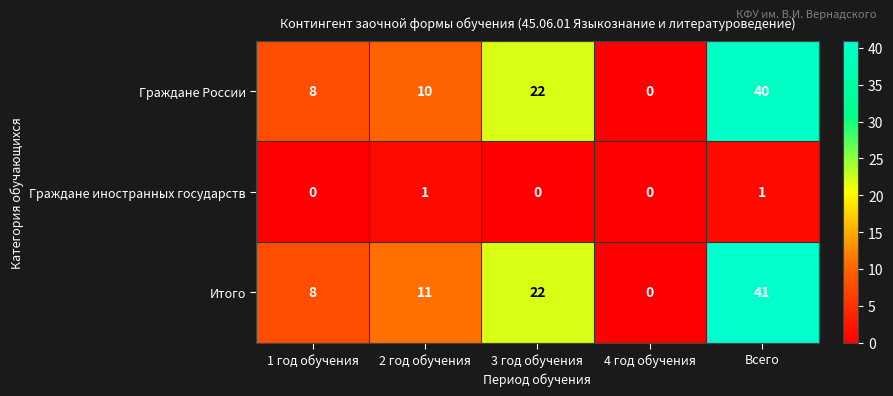

True or false: Граждане России has a value of 0 at 4 год обучения.

True